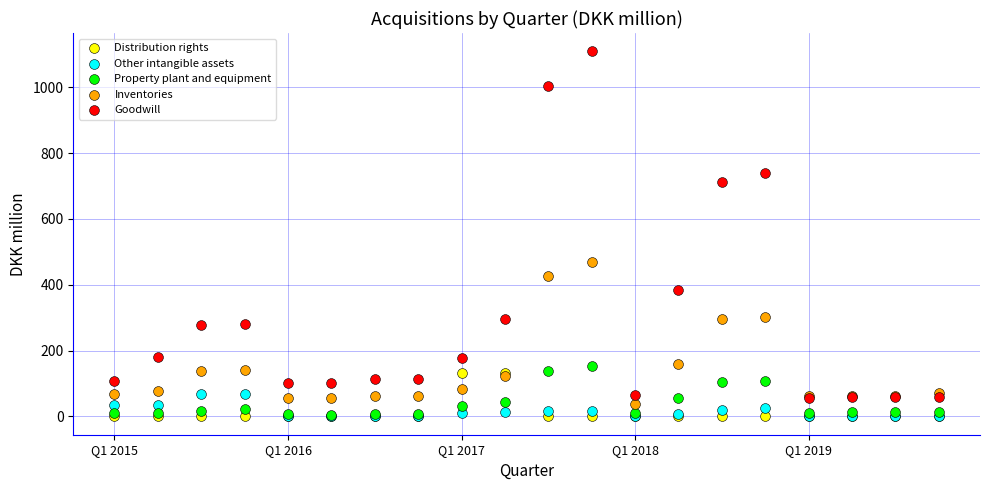

Across all series, what Y value is closest to 554?

470